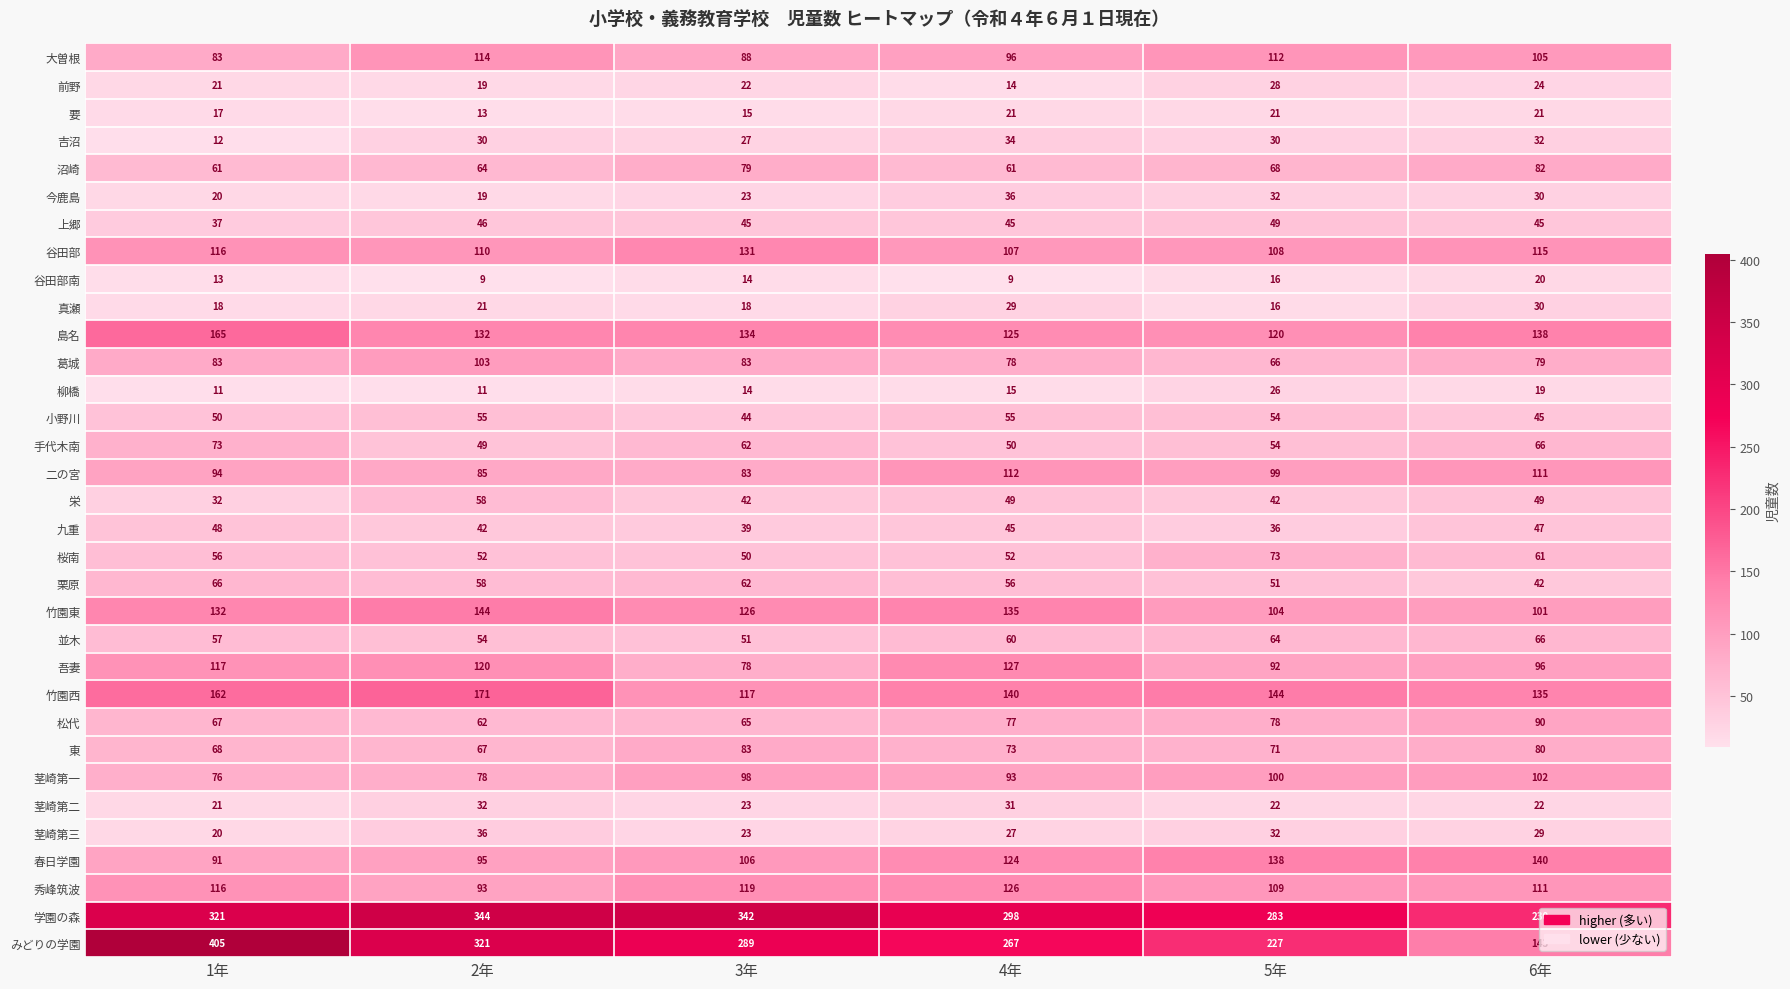

True or false: 吉沼 has a value of 30 at 5年.

True